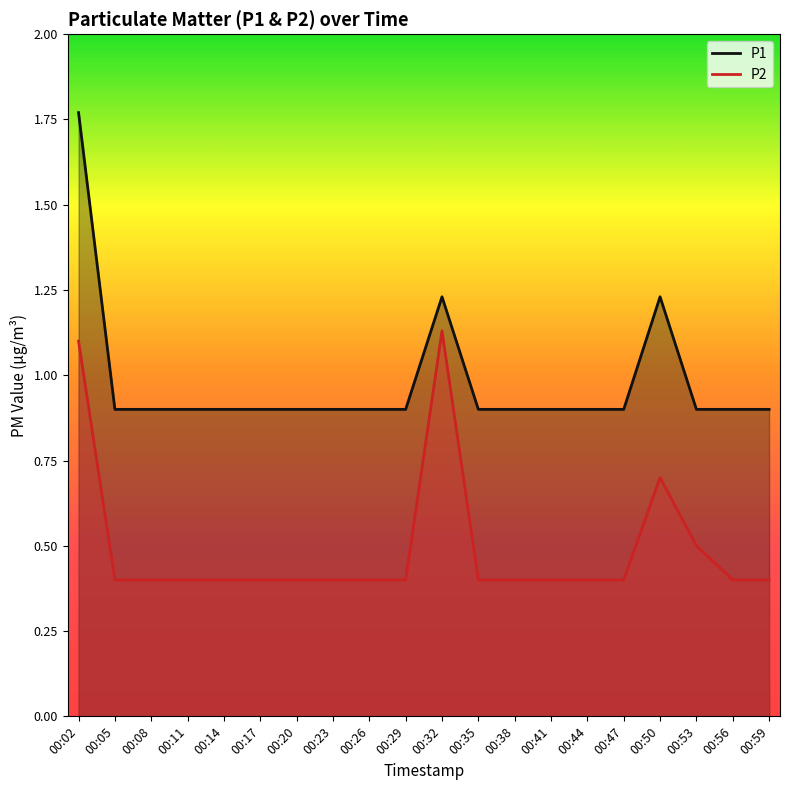

The P1 series shows 0.9 at 00:35. True or false?

True